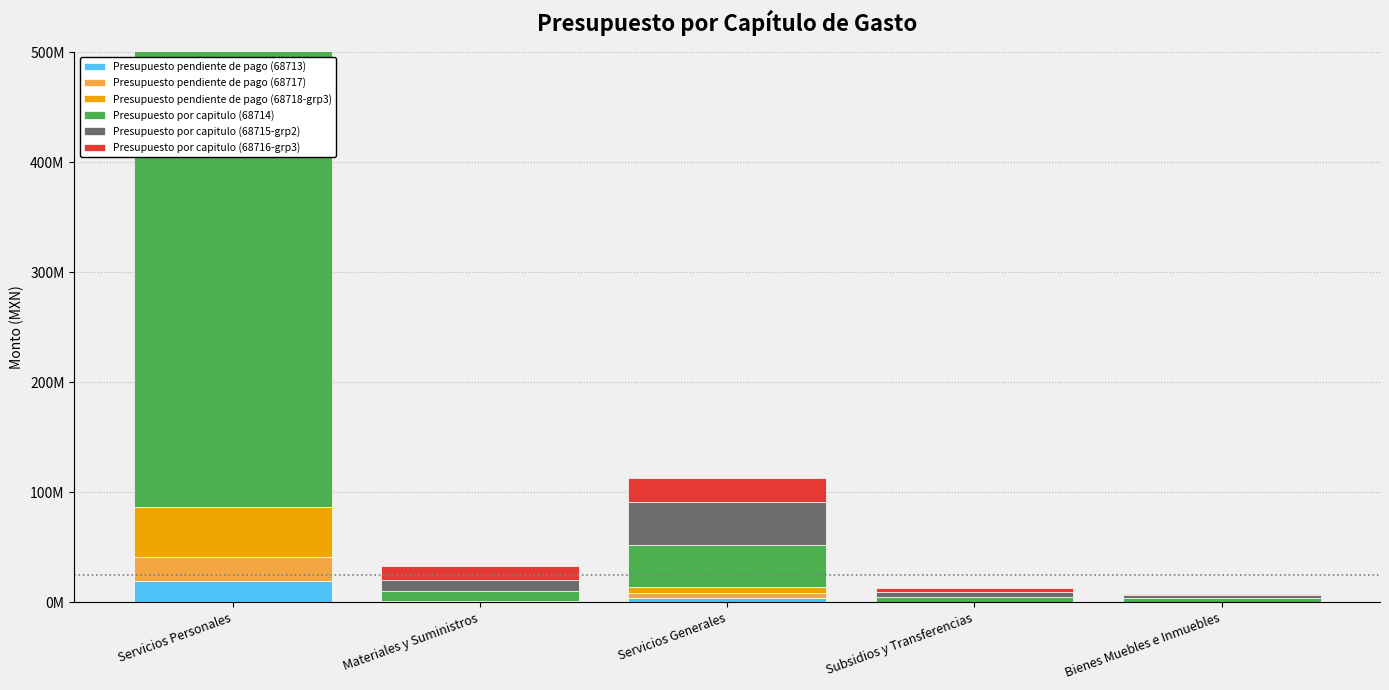

Reading left to right, what are all the values shown in this chart?

Presupuesto pendiente de pago (68713): Servicios Personales=19200116.9	Materiales y Suministros=313552.1	Servicios Generales=4108271.7	Subsidios y Transferencias=0.0	Bienes Muebles e Inmuebles=0.0
Presupuesto pendiente de pago (68717): Servicios Personales=21826927.8	Materiales y Suministros=371242.9	Servicios Generales=4049247.6	Subsidios y Transferencias=0.0	Bienes Muebles e Inmuebles=0.0
Presupuesto pendiente de pago (68718-grp3): Servicios Personales=45106531.4	Materiales y Suministros=52288.2	Servicios Generales=5219750.3	Subsidios y Transferencias=0.0	Bienes Muebles e Inmuebles=6148.0
Presupuesto por capitulo (68714): Servicios Personales=421815651.9	Materiales y Suministros=9421338.0	Servicios Generales=38652489.8	Subsidios y Transferencias=4591884.2	Bienes Muebles e Inmuebles=3376331.9
Presupuesto por capitulo (68715-grp2): Servicios Personales=421815651.9	Materiales y Suministros=9524149.9	Servicios Generales=38549677.9	Subsidios y Transferencias=4591884.2	Bienes Muebles e Inmuebles=3376331.9
Presupuesto por capitulo (68716-grp3): Servicios Personales=397415015.0	Materiales y Suministros=13328994.8	Servicios Generales=21971095.0	Subsidios y Transferencias=3987852.0	Bienes Muebles e Inmuebles=559518.5